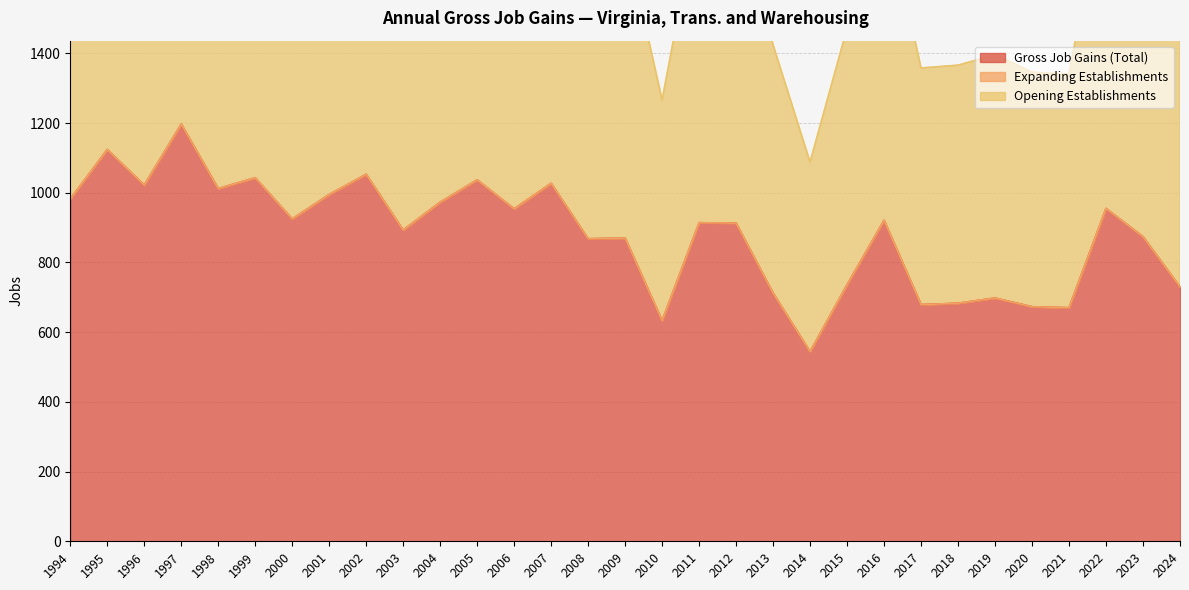

Between 2000 and 2019, which is larger?

2000